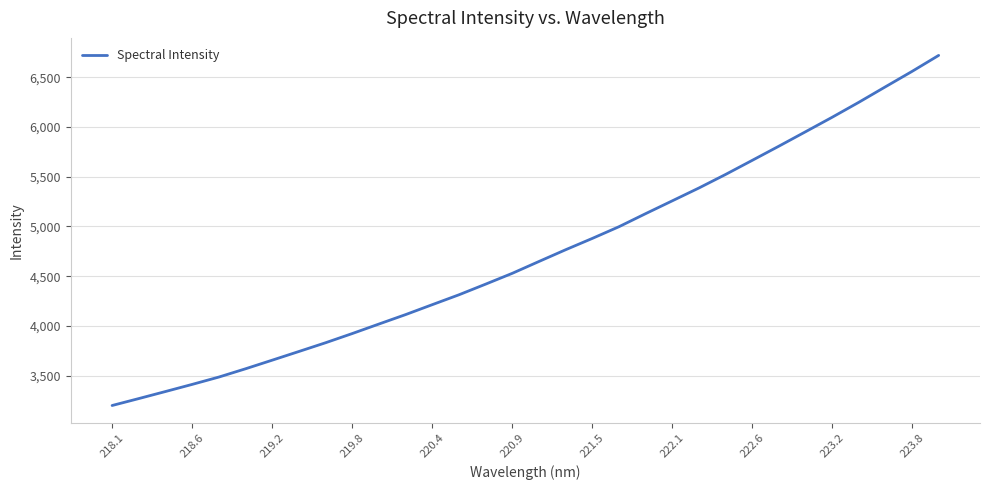

What is the minimum value shown in the chart?

3201.0